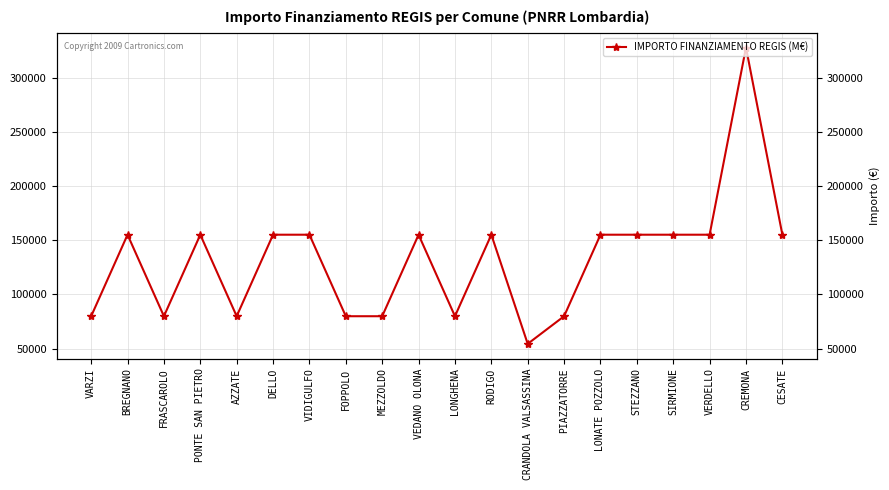

What is the sum of all values?

2649600